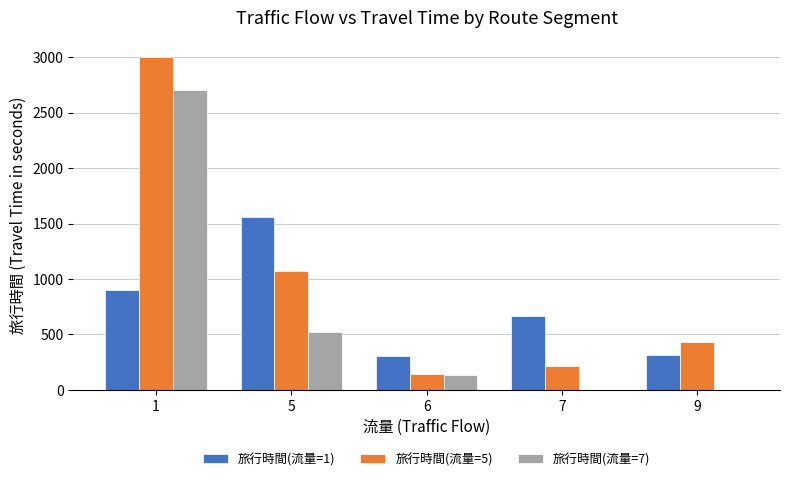

Are the bars grouped side by side (vs. stacked)?

Yes